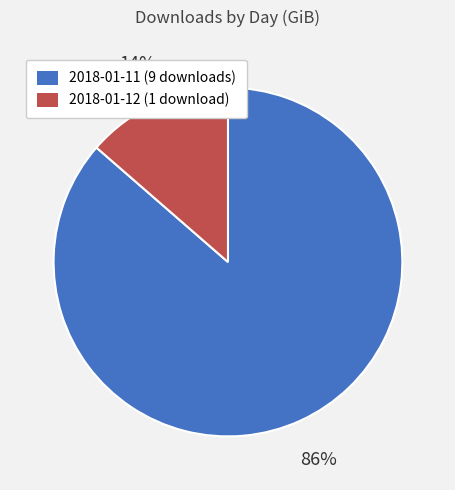

Do 2018-01-12 and 2018-01-11 together represent more than half of the pie?

Yes